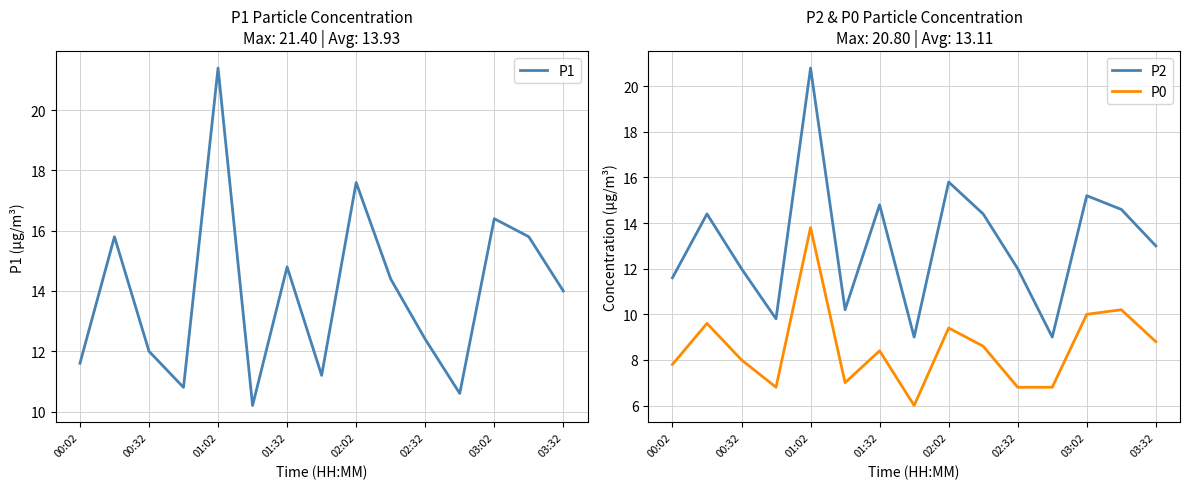

What is the difference between the P0 values at 9 and 11?

1.8